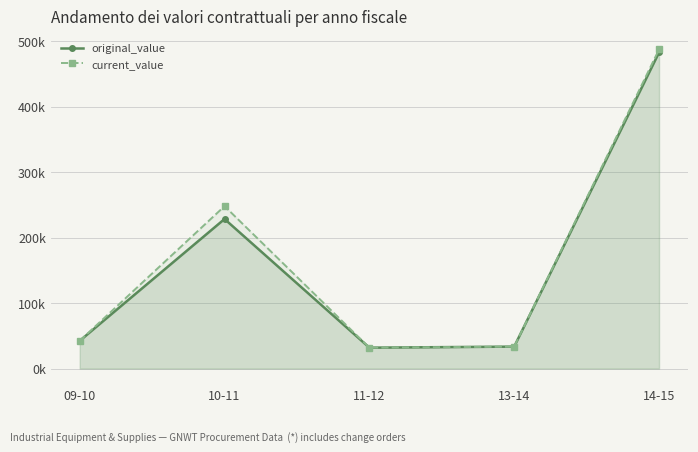

What is the difference between the maximum and second lowest values in the original_value series?

449236.1